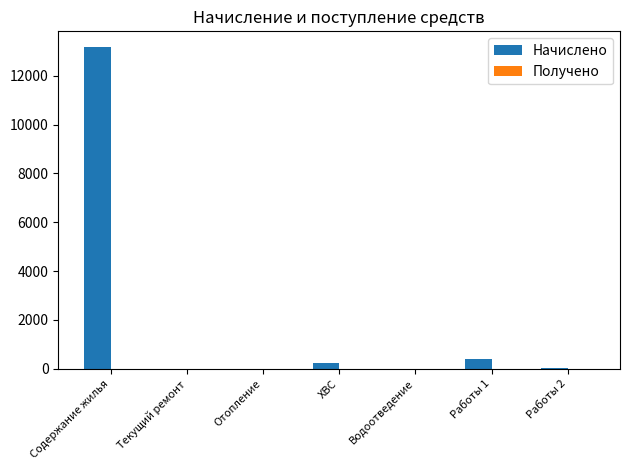

What is the sum of the values at Работы 1 and Отопление?

415.4